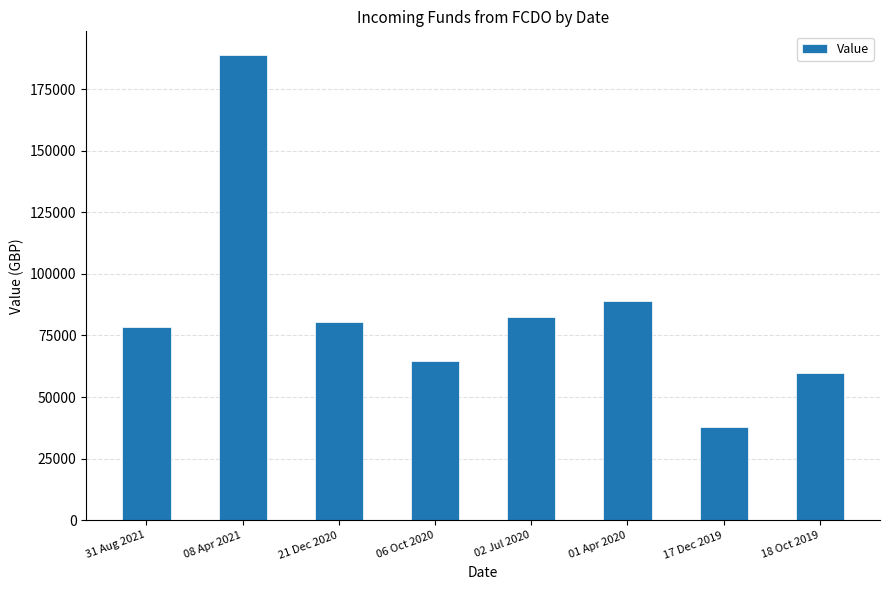

What is the difference between the maximum and minimum values?

151213